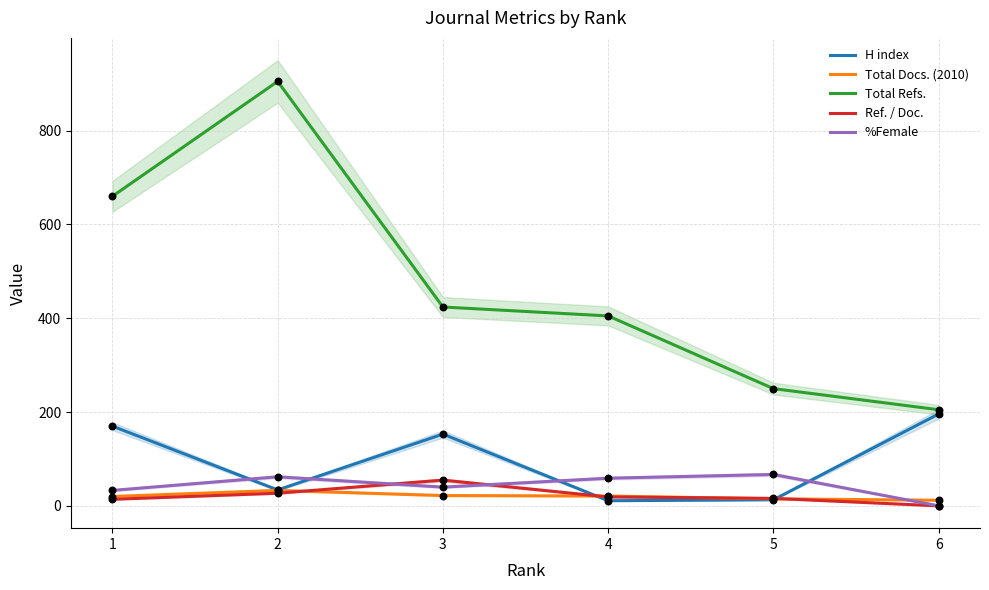

Is the value of %Female at 2 greater than the value of H index at 3?

No